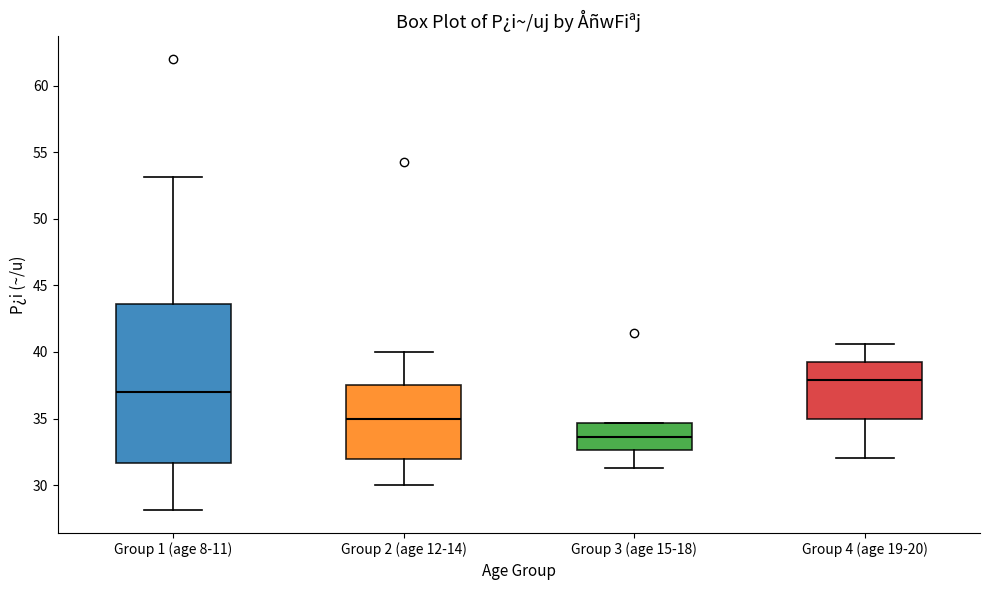

Which box is the tallest, from its lower edge to its upper edge?

Group 1 (age 8-11)